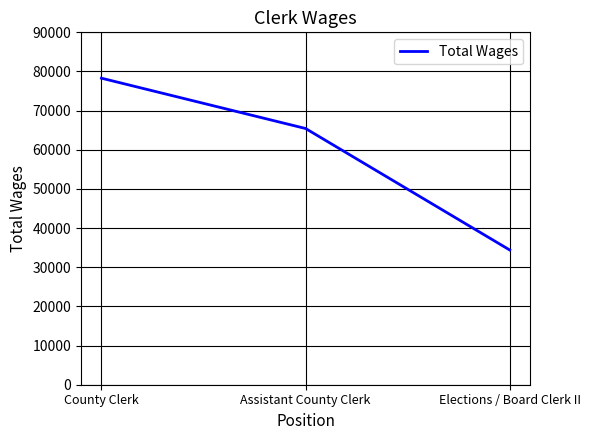

Count the number of categories in the chart.

3